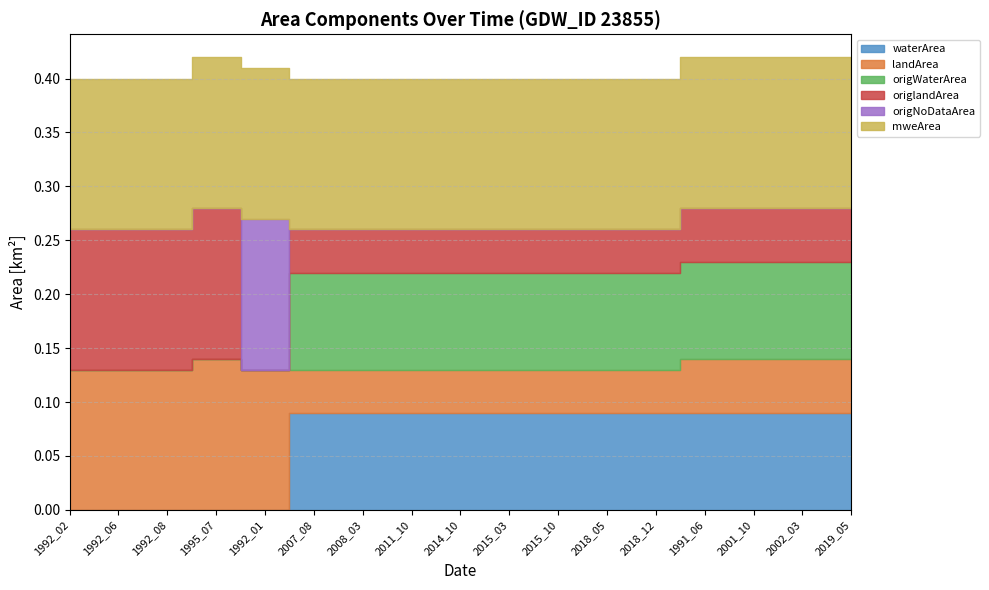

Does the chart have visible grid lines?

Yes